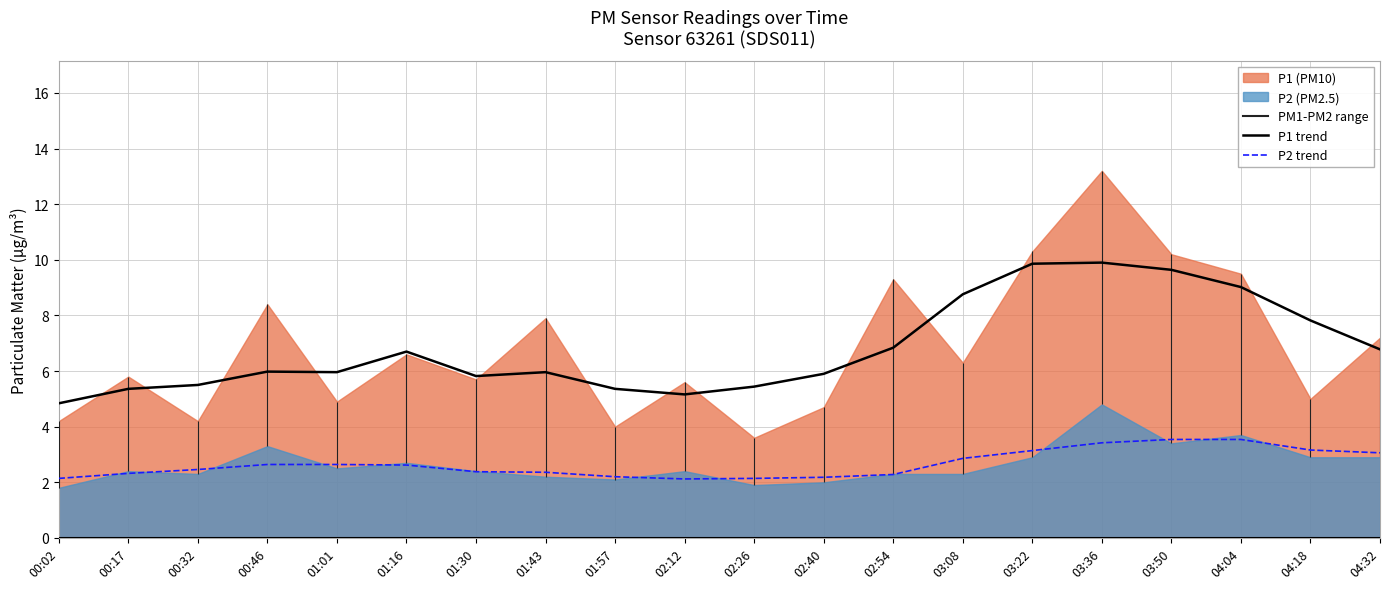

Does the chart display data point markers on the line(s)?

No